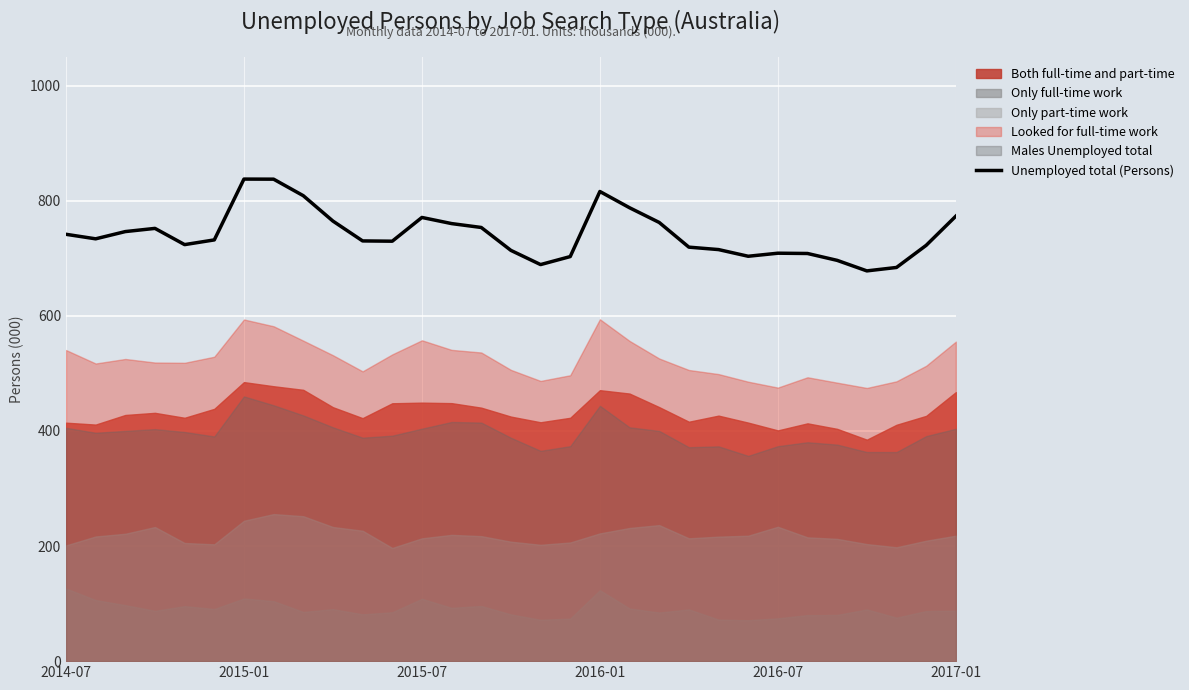

How many categories are shown in the chart?

31